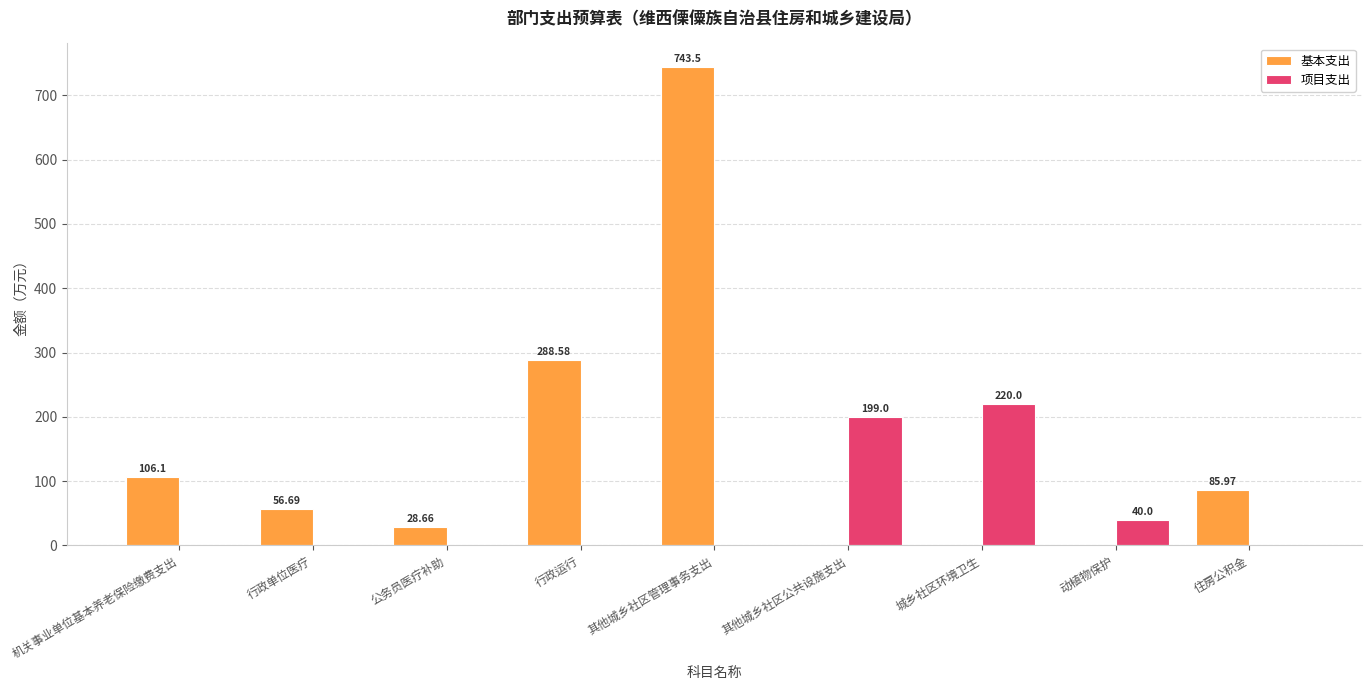

What is the sum of the 项目支出 values at 城乡社区环境卫生 and 行政单位医疗?

220.0